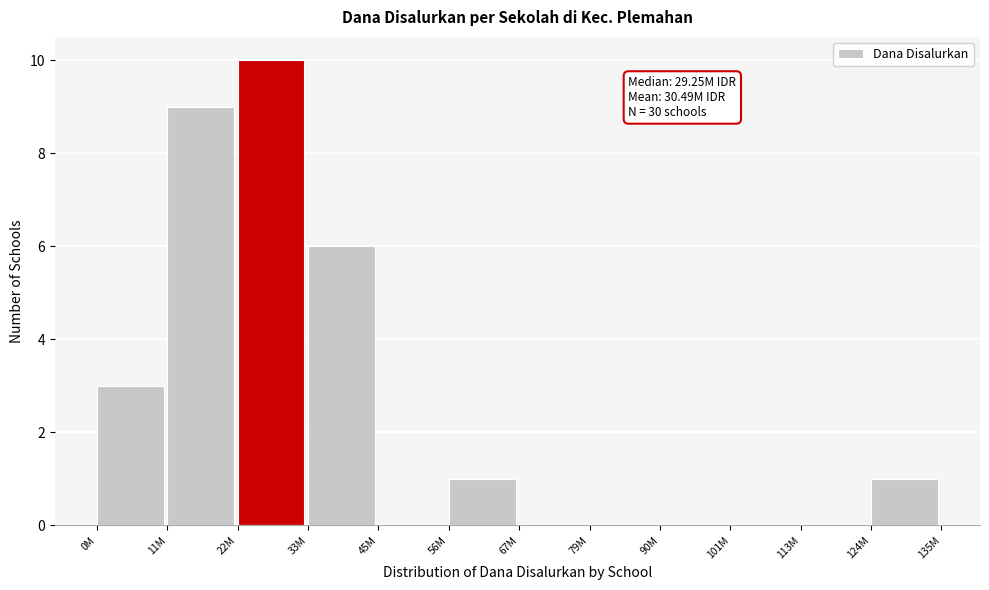

Reading right to left, transcribe all the data shown in this chart.

124M=1	113M=0	101M=0	90M=0	79M=0	67M=0	56M=1	45M=0	33M=6	22M=10	11M=9	0M=3